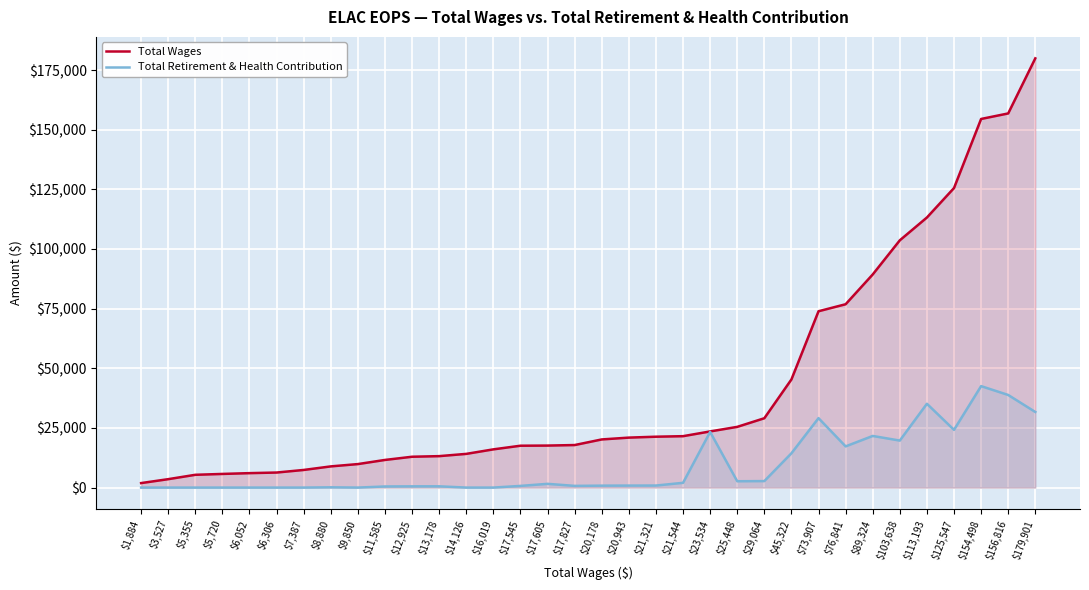

Between $3,527 and $17,827, which series saw the biggest shift?

Total Wages